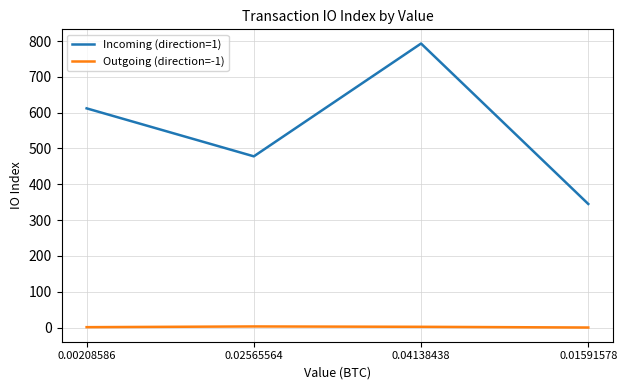

What is the total value across all series at 0.04138438?

795